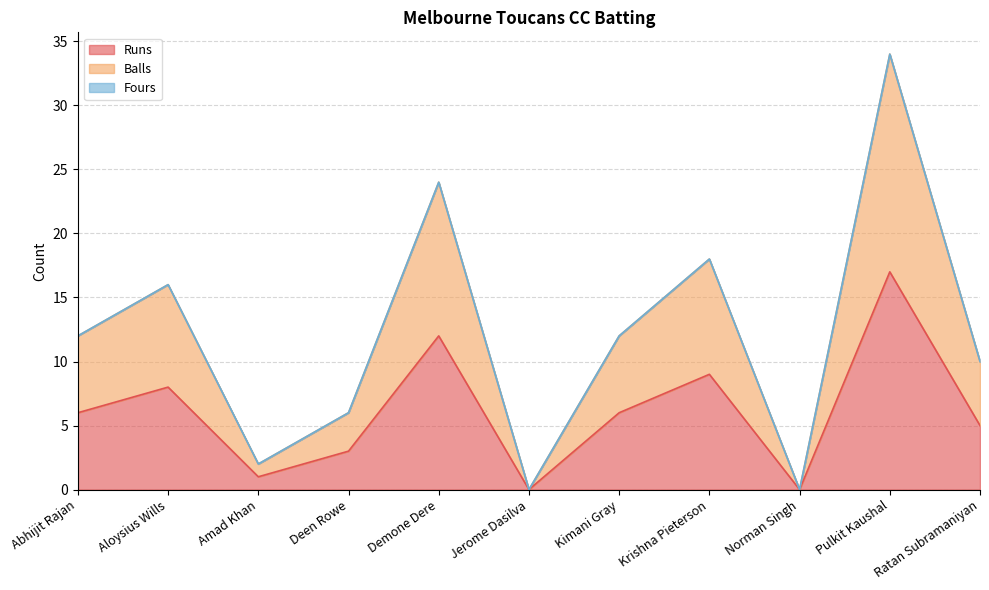

What is the difference between the Balls values at Pulkit Kaushal and Ratan Subramaniyan?

24